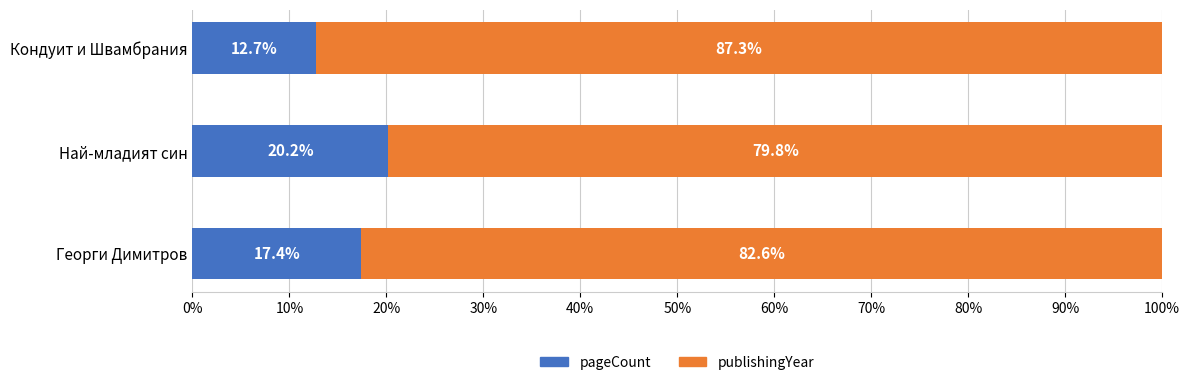

What is the sum of the pageCount values at Георги Димитров and Кондуит и Швамбрания?

30.1